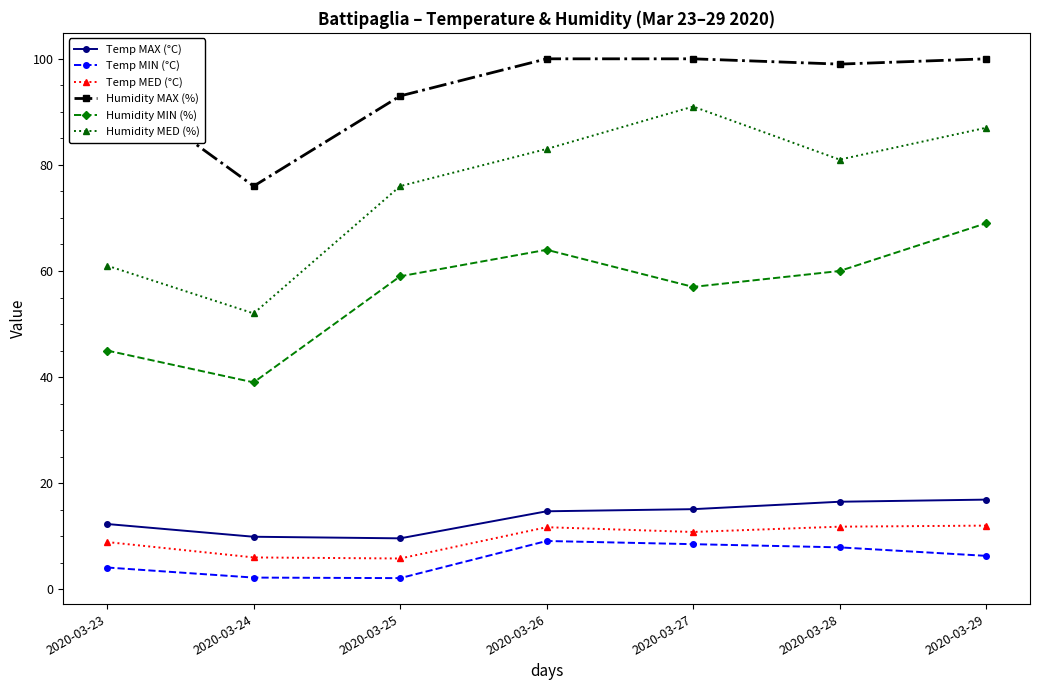

In Temp MIN (°C), how many points are higher than both neighbors (excluding endpoints)?

1